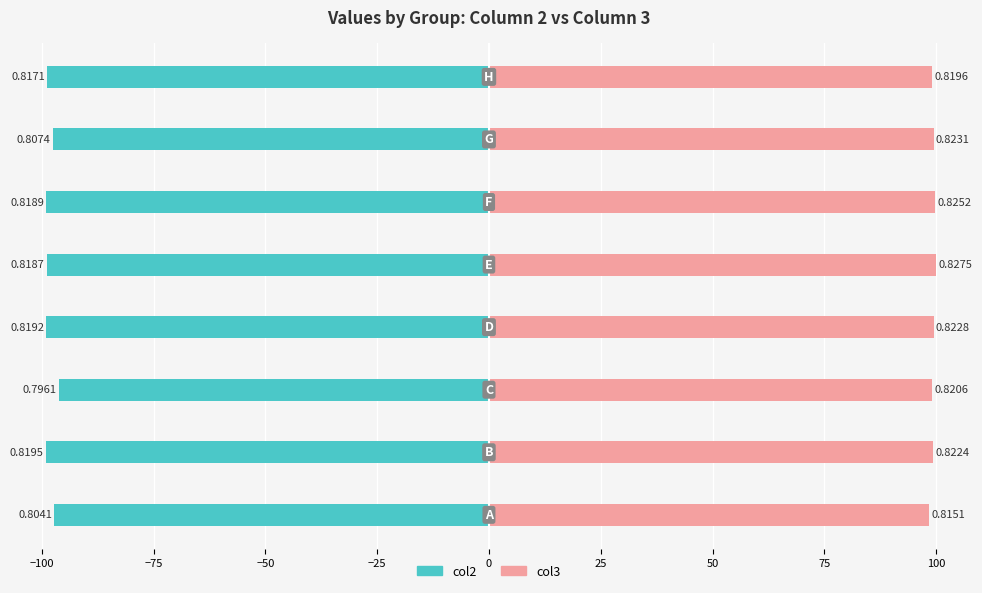

The value of col2 at −25 is -35.6. True or false?

False